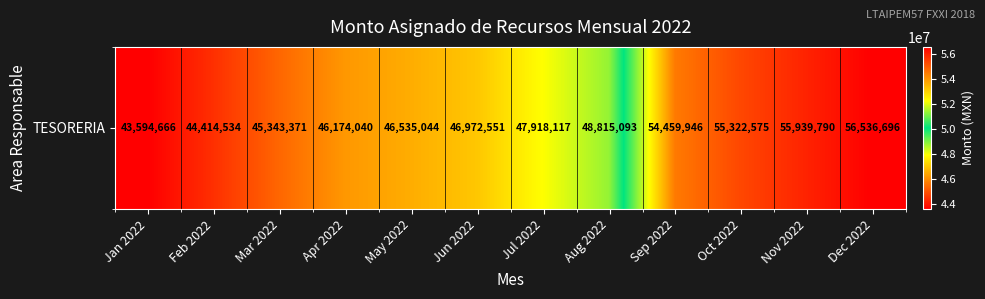

Reading left to right, extract all data points from this chart.

43594666	44414534	45343371	46174040	46535044	46972551	47918117	48815093	54459946	55322575	55939790	56536696